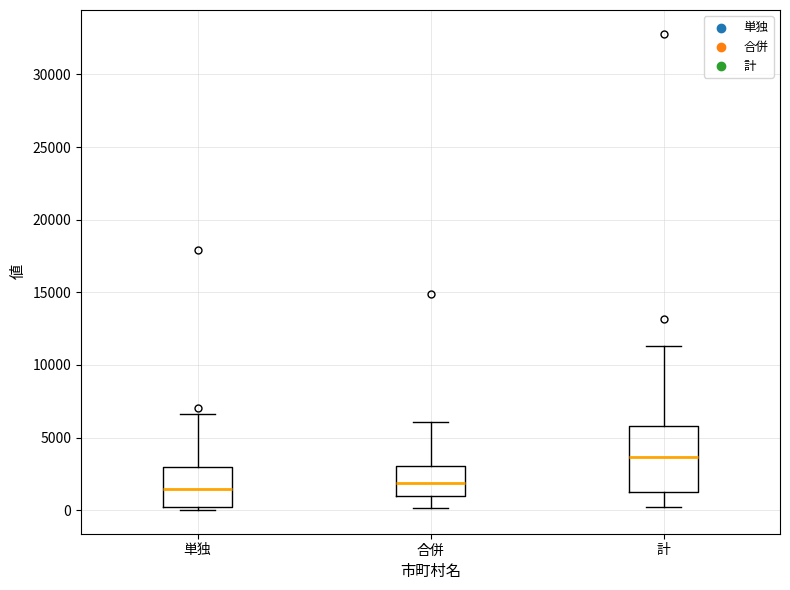

Reading left to right, read every box against the y-axis: the position of its median line, the range the box covers, and the ends of its whiskers. The values are not printed on the chart, so give them approximately, as read against the axis.

単独: median 1500, box 0 to 3000, whiskers 0 (just below the box's lower edge) to 6500
合併: median 2000, box 1000 to 3000, whiskers 0 to 6000
計: median 3500, box 1500 to 6000, whiskers 0 to 11500